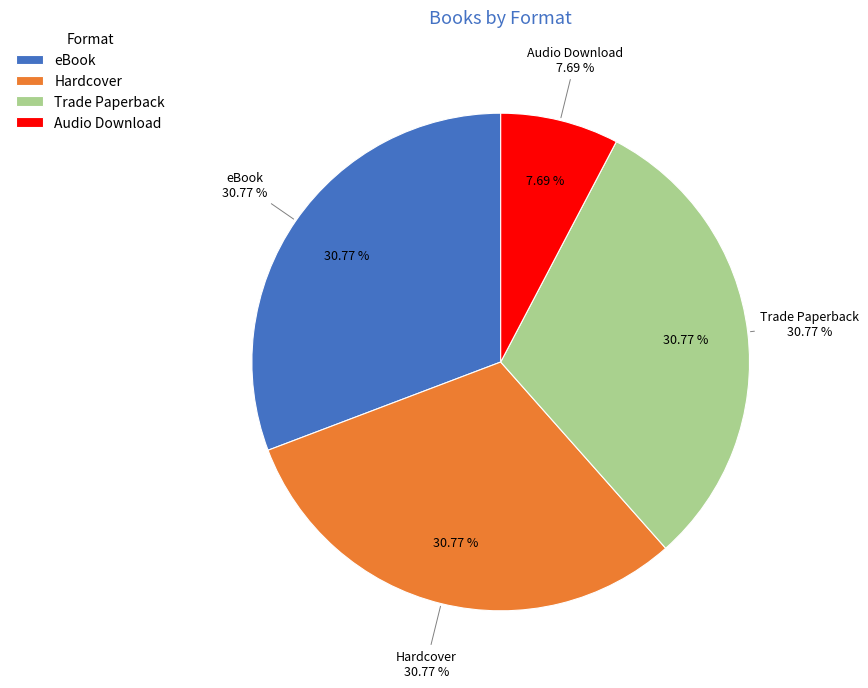

The Trade Paperback slice represents 31% of the pie. True or false?

True